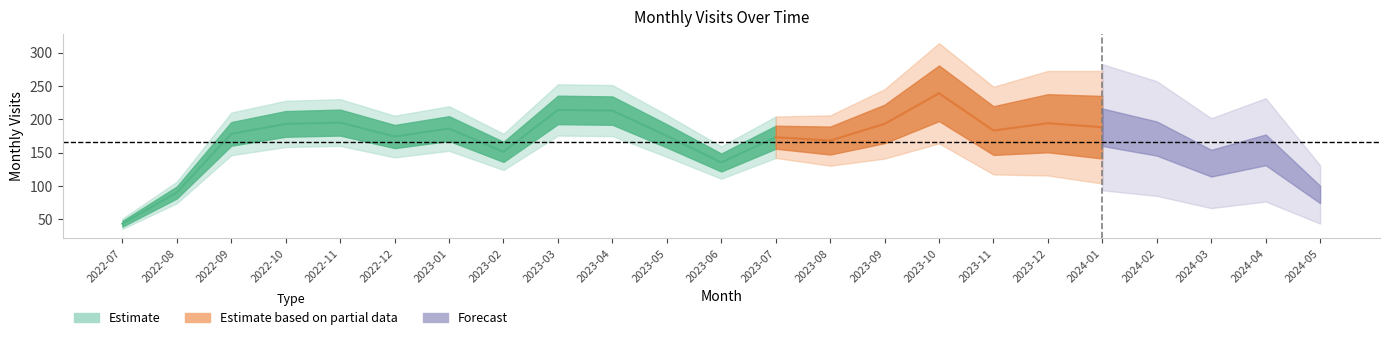

Reading left to right, transcribe all the data shown in this chart.

43	90	178	193	195	174	186	151	214	213	175	135	173	168	193	239	183	194	188	171	134	154	87